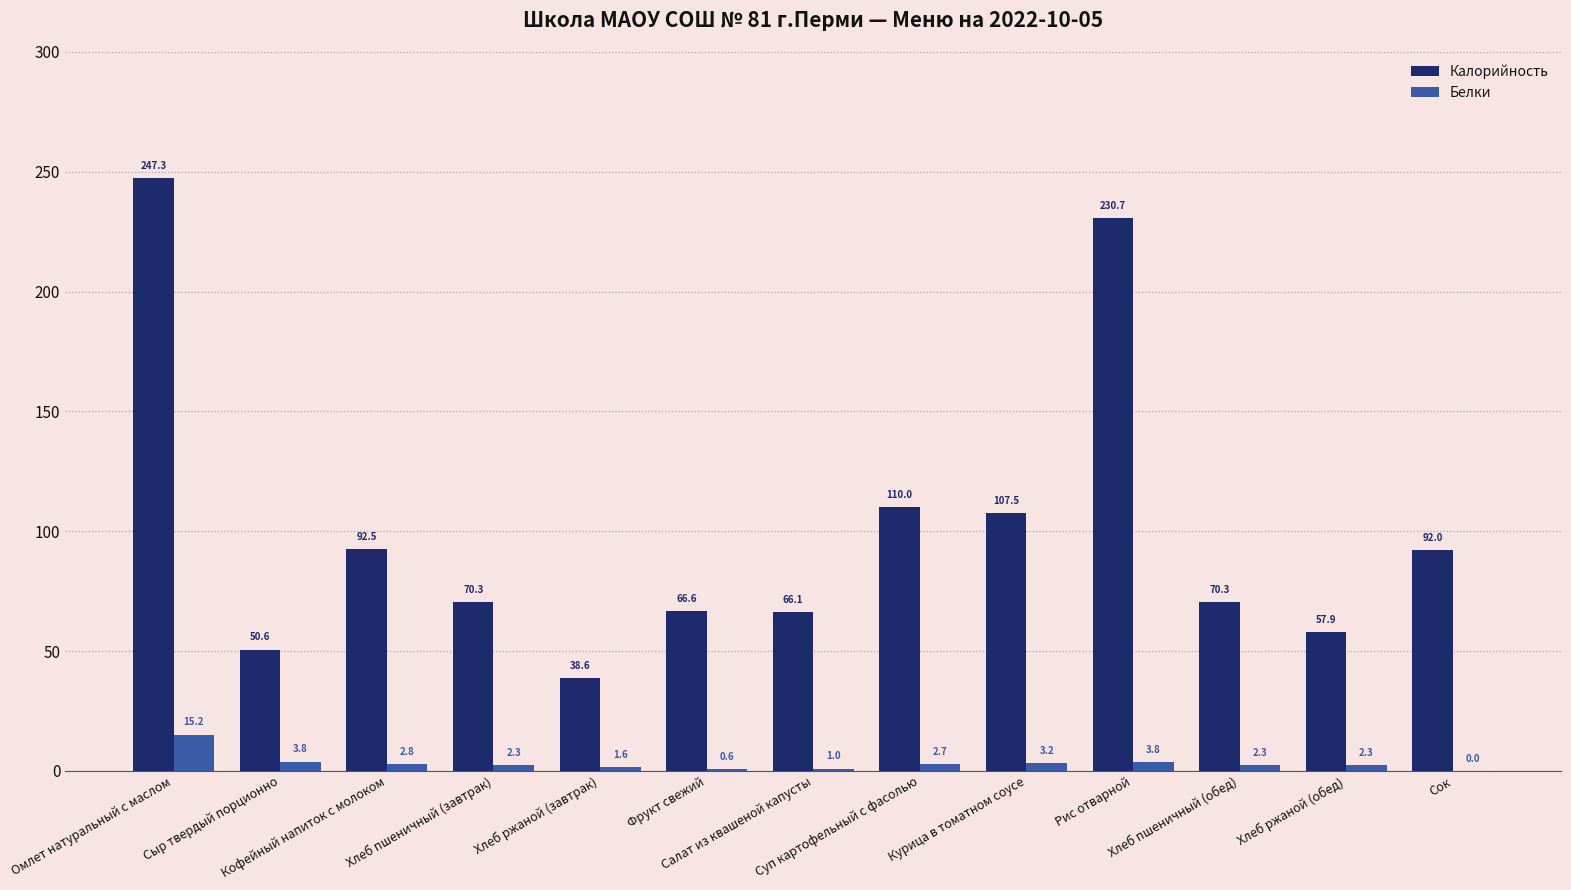

What is the spread (max minus min) of values at Хлеб ржаной (завтрак)?

37.0